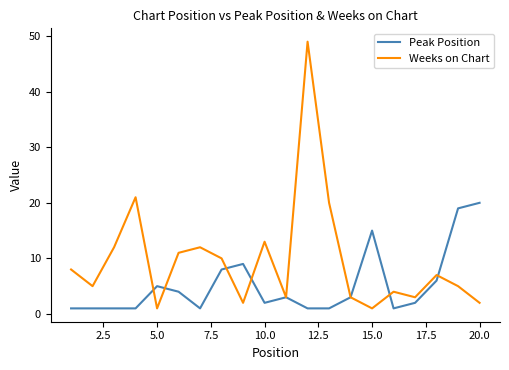

Which series has the largest total across all categories?

Weeks on Chart